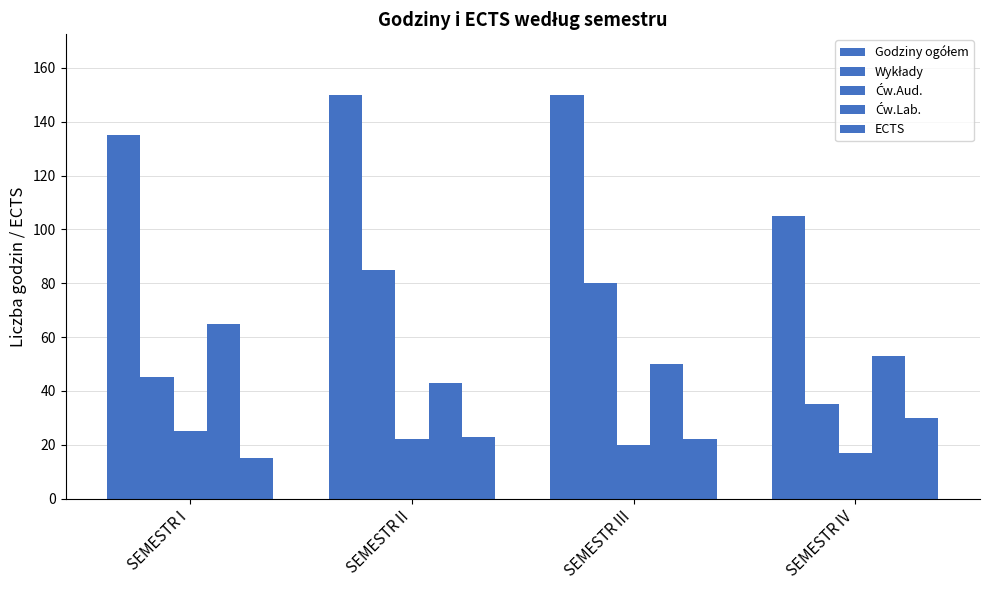

The Ćw.Lab. series shows 14 at SEMESTR II. True or false?

False